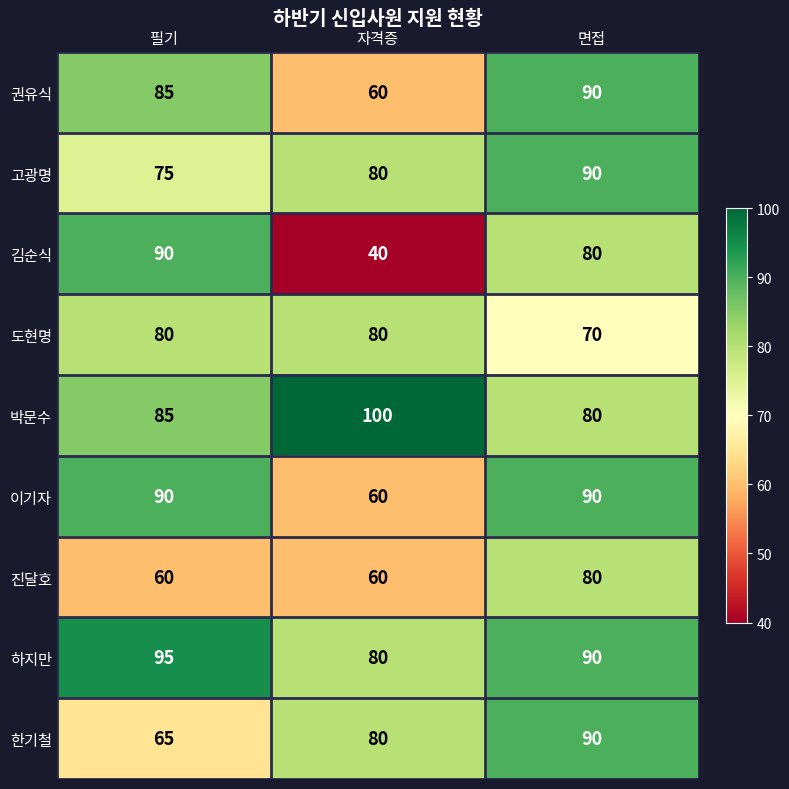

At how many categories does at least one series exceed 78?

3